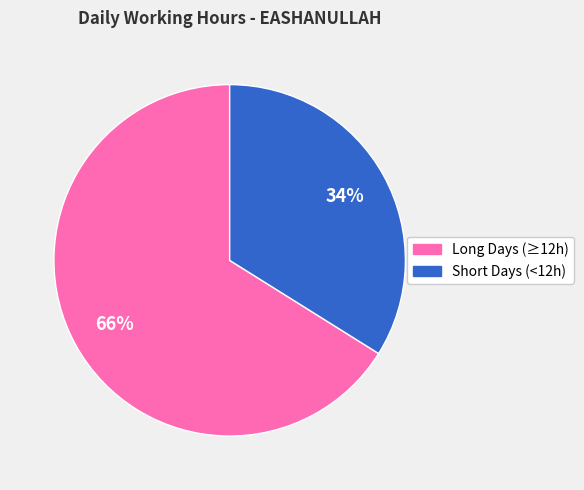

Is there any slice that represents more than half of the pie?

Yes